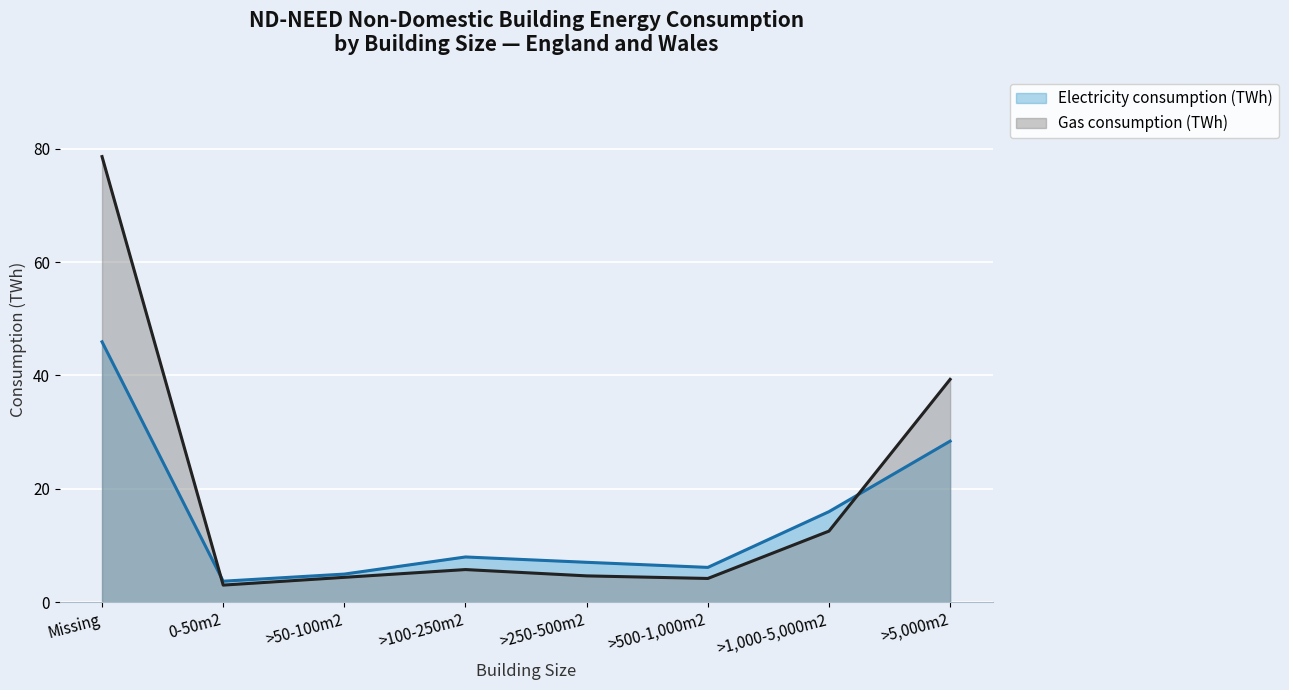

What is the maximum value for Gas consumption (TWh)?

78.6